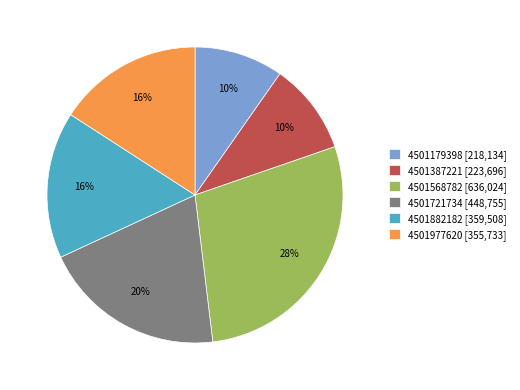

To the nearest percent, what percentage of the pie is 4501387221?

10%